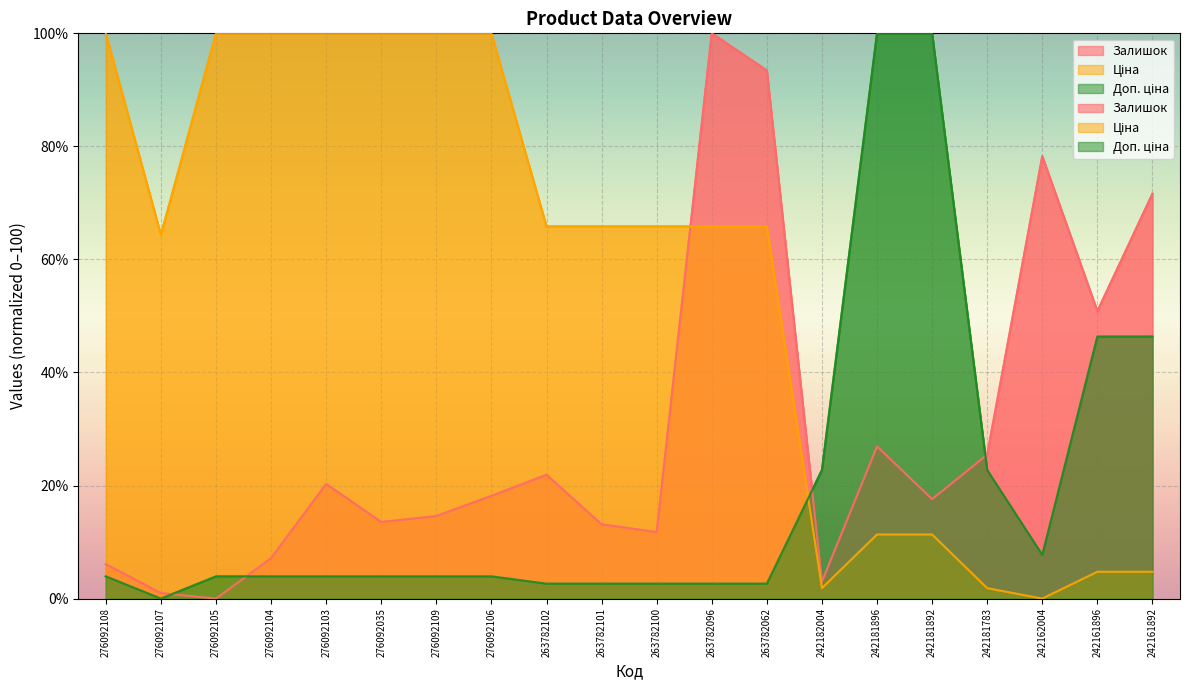

What is the average value of the Доп. ціна series?

19.3